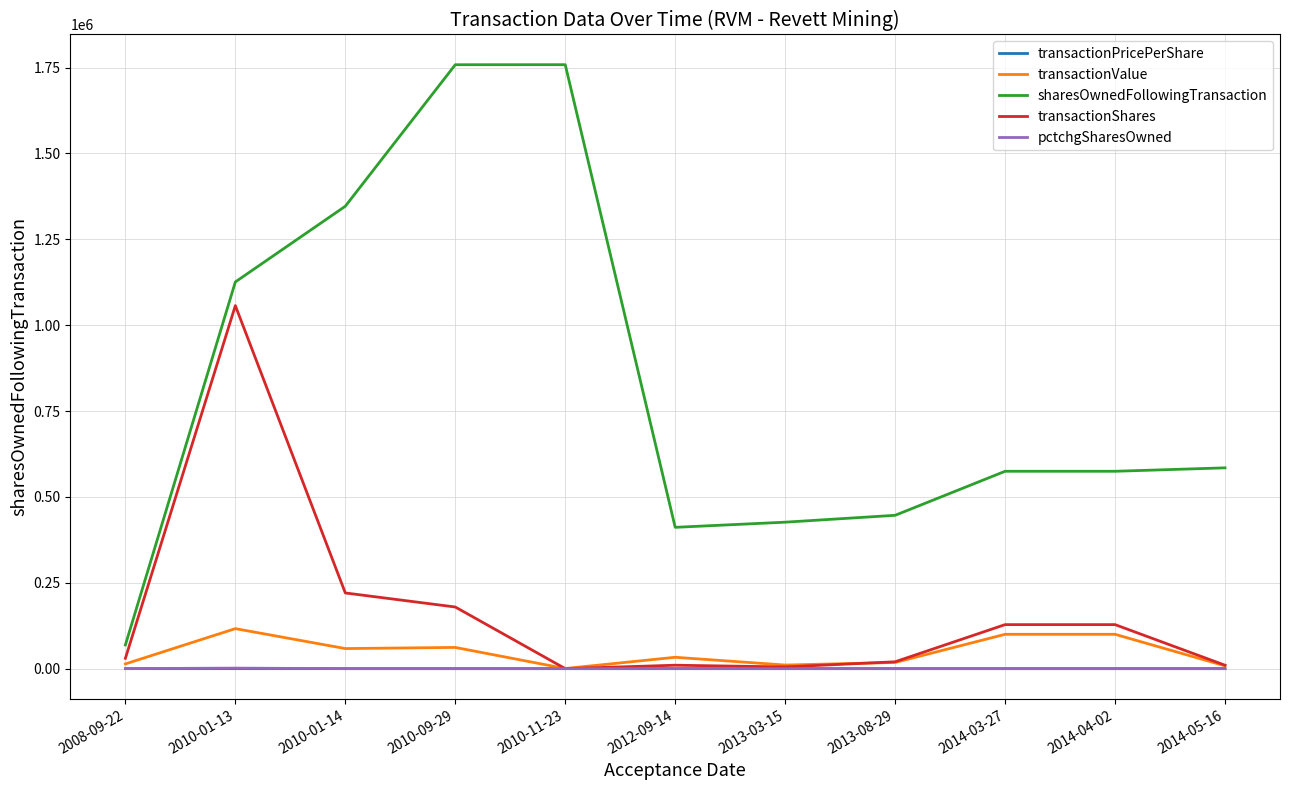

Between 2010-09-29 and 2013-03-15, which series saw the biggest shift?

sharesOwnedFollowingTransaction